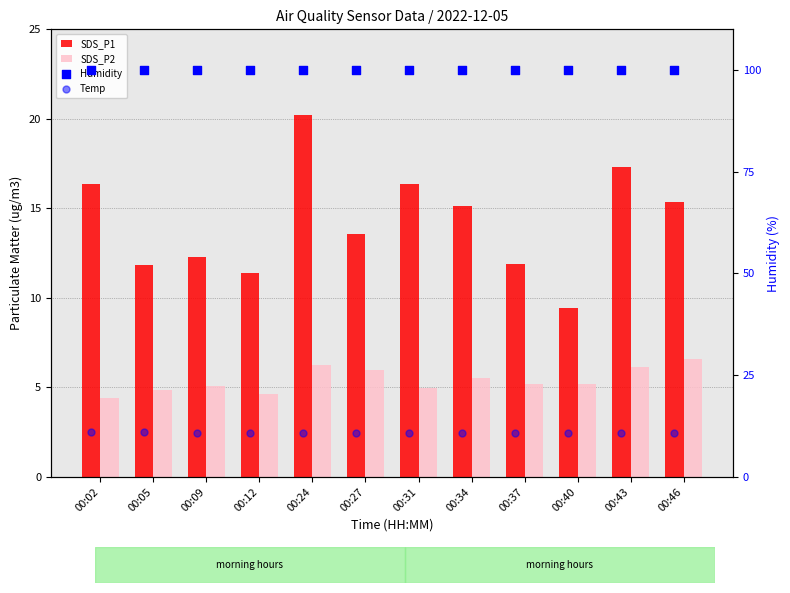

Which series contains the lowest Y value?

SDS_P2